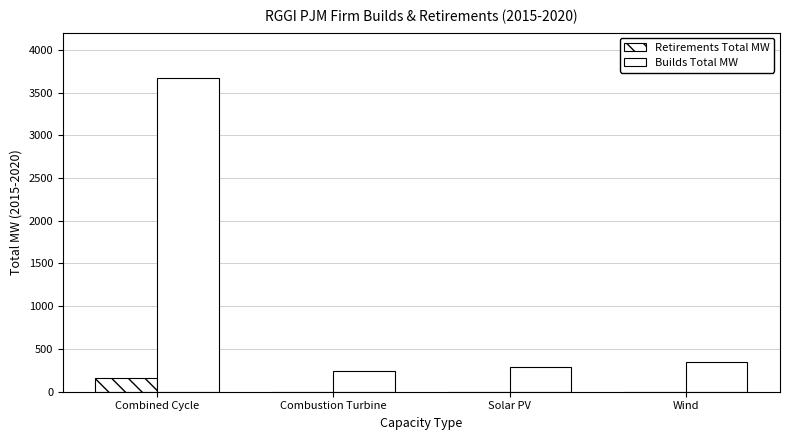

What is the difference between the Builds Total MW values at Combustion Turbine and Solar PV?

42.3